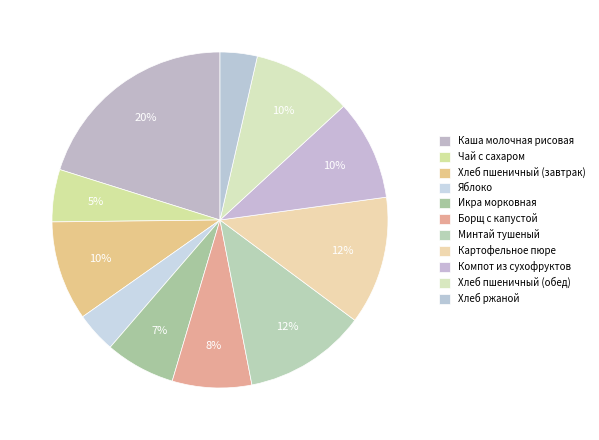

To the nearest percent, what is the difference between the Хлеб ржаной and Каша молочная рисовая slice percentages?

17%